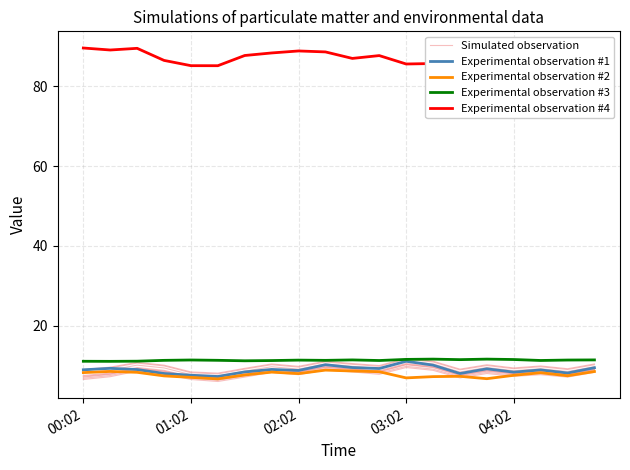

Where is Experimental observation #1 nearest to the value 9?

02:02